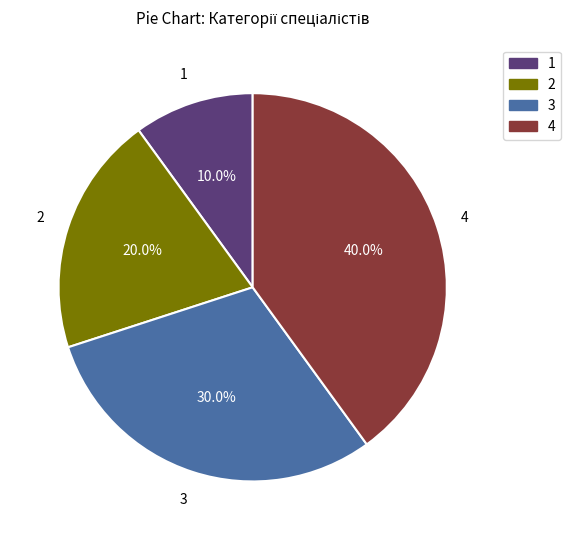

To the nearest percent, what is the average slice percentage?

25%